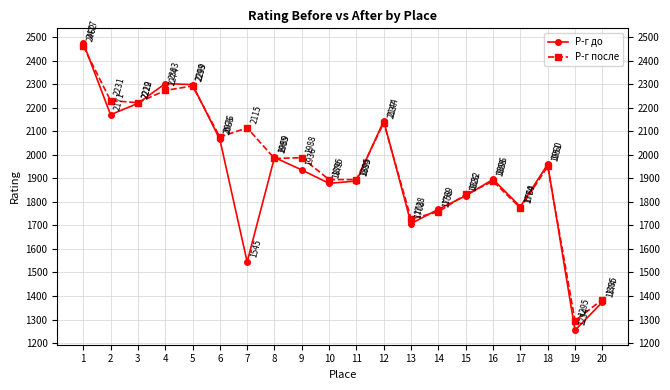

What is the difference between the maximum and minimum values in the Р-г до series?

1223